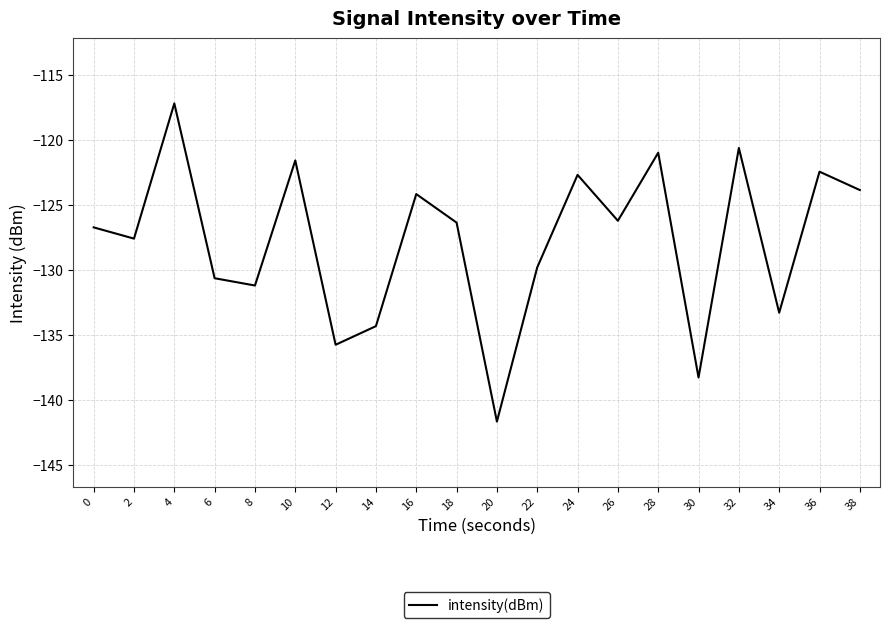

What is the difference between the values at 38 and 36?

1.4